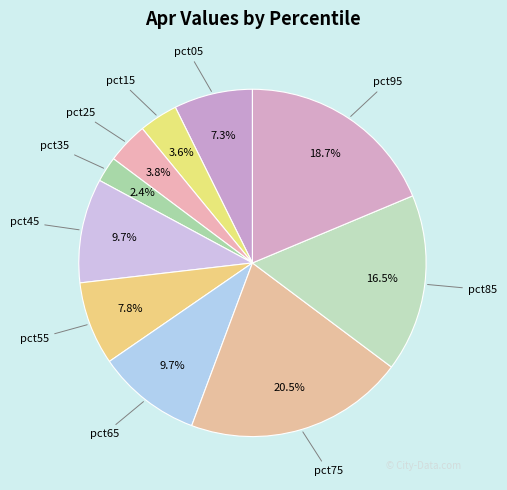

Does any single category account for the majority?

No